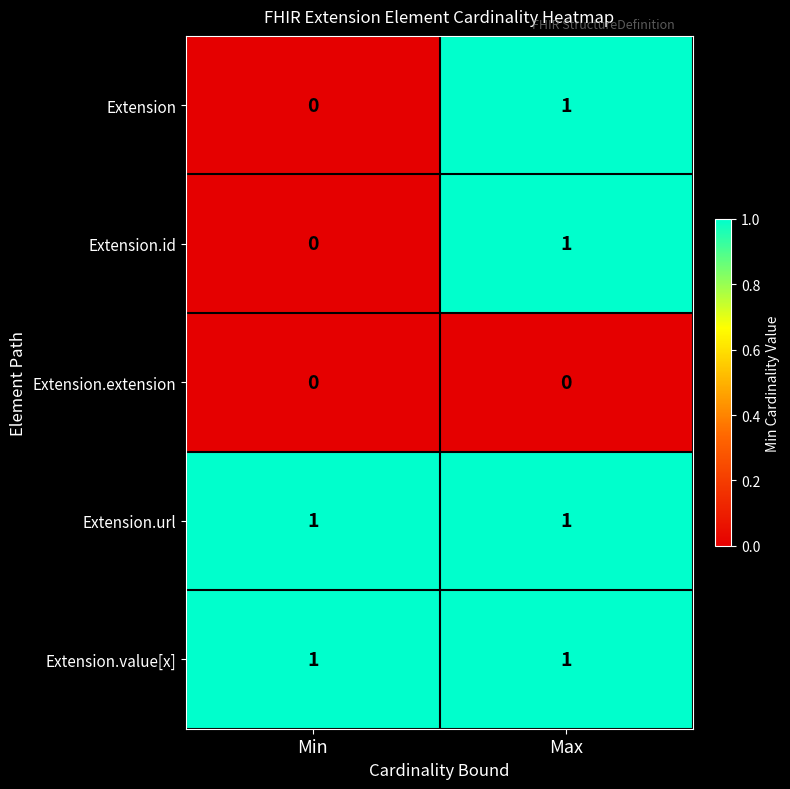

What is the total value across all series at Max?

4